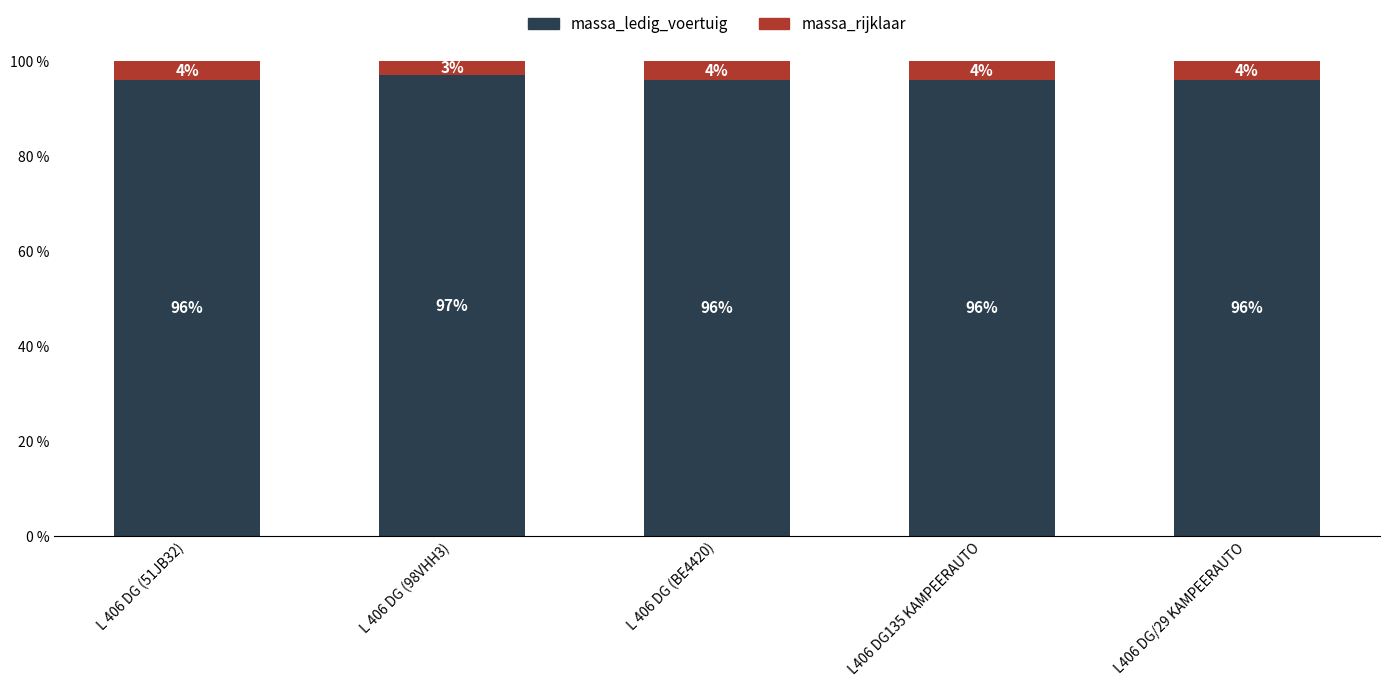

What is the total value across all series at L 406 DG (51JB32)?

100